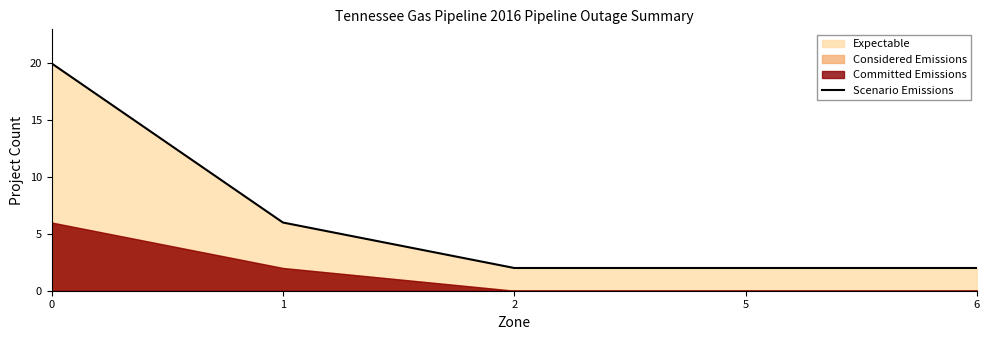

List the labels in order of value, smallest first.

2, 5, 6, 1, 0